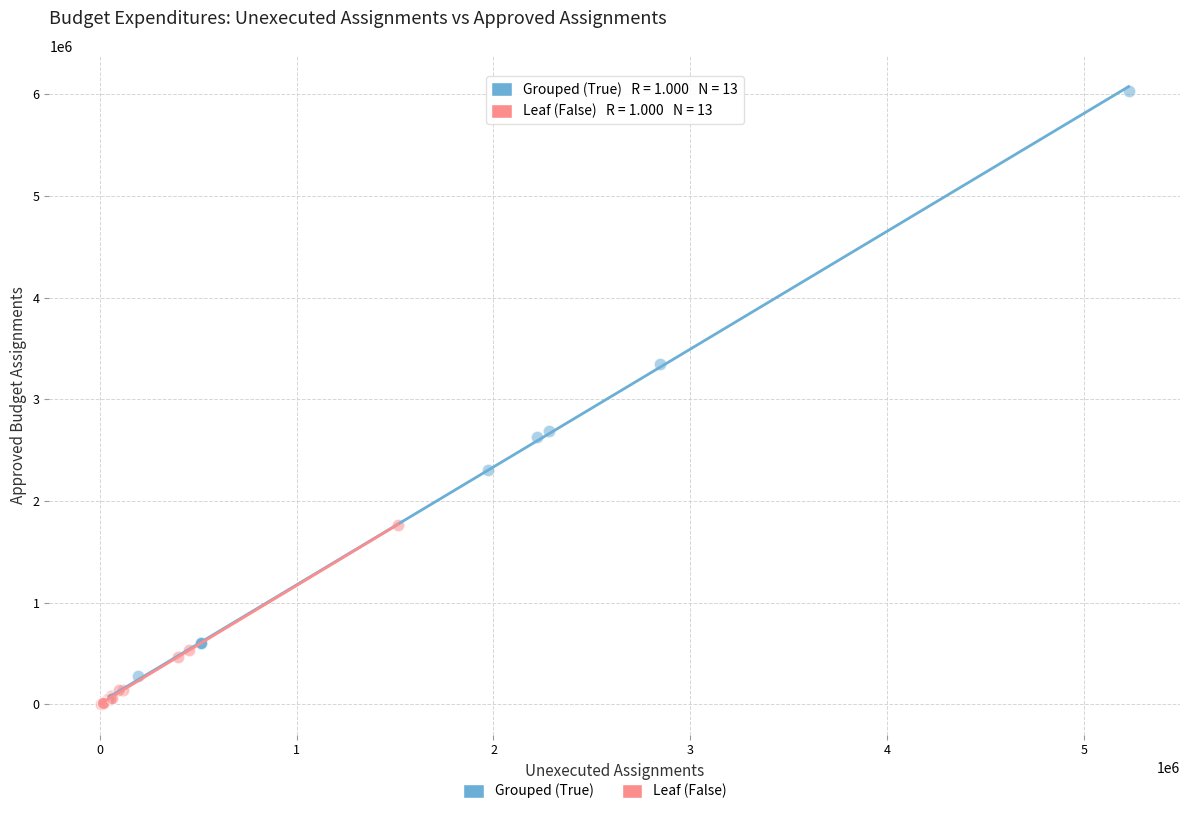

Which series has the widest spread of Y values?

Grouped (True)